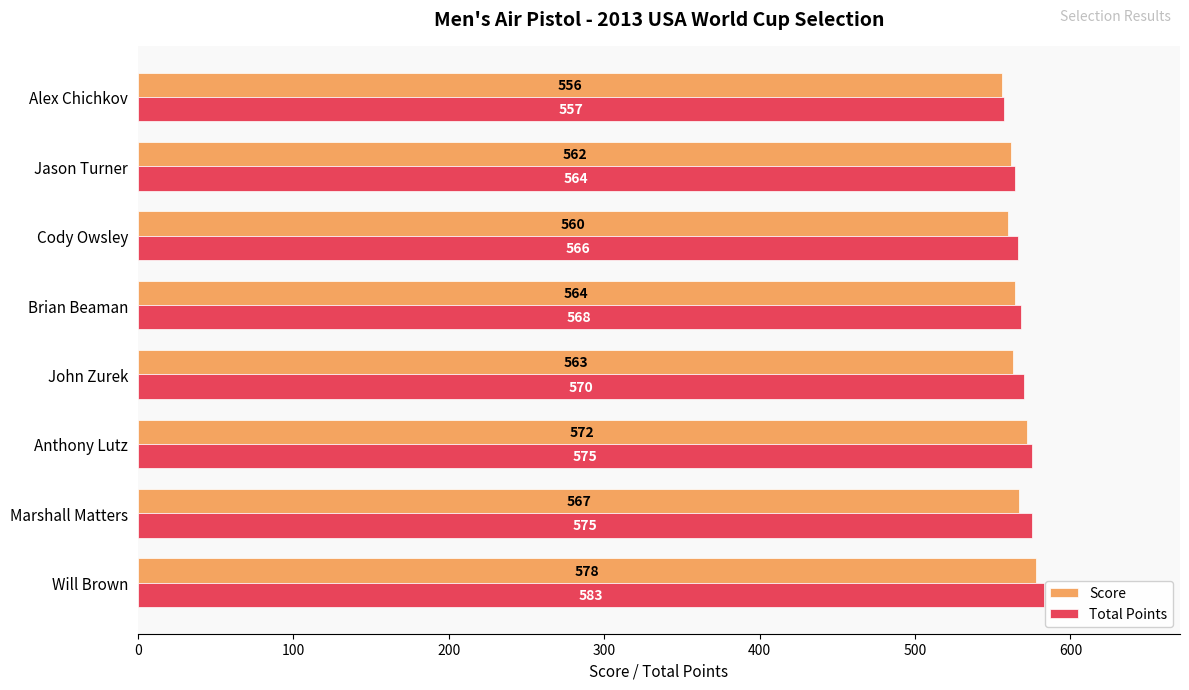

What is the average value of the Total Points series?

570